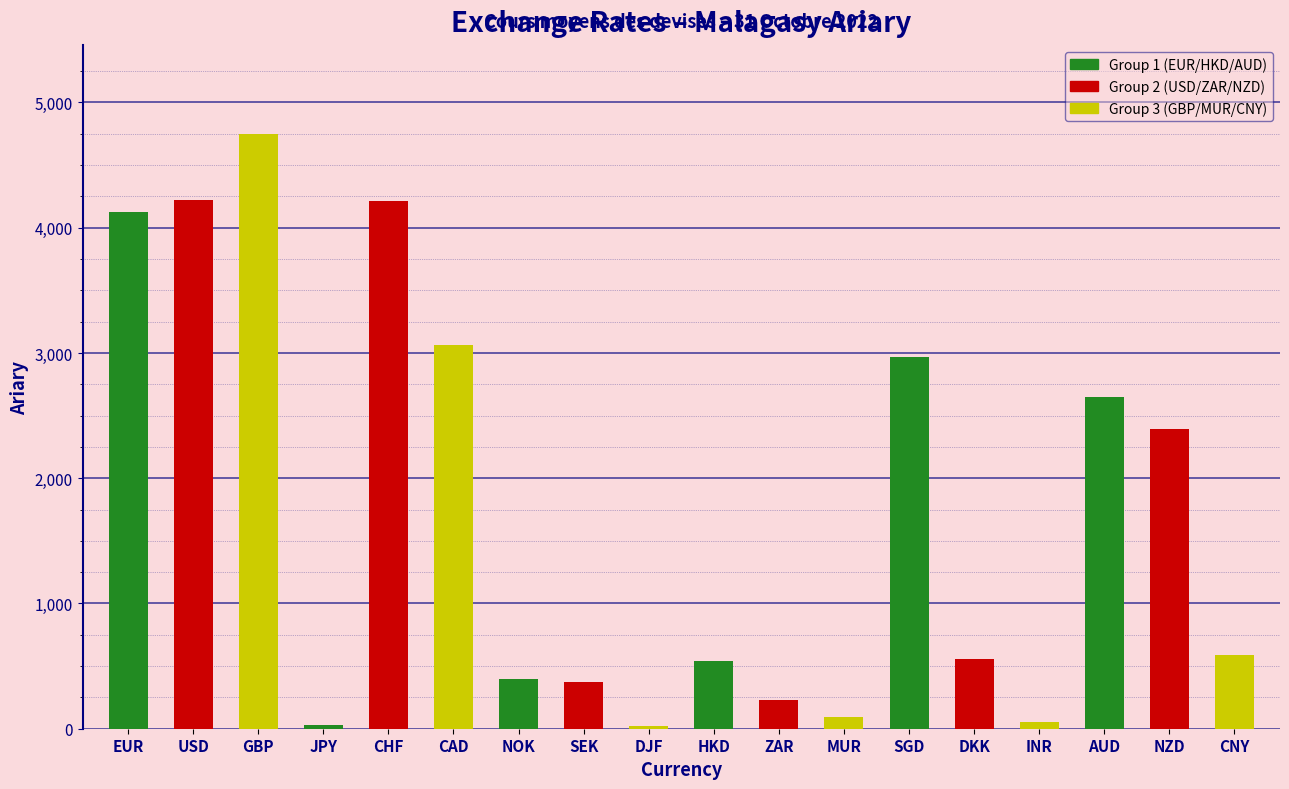

Between USD and AUD, which is larger?

USD